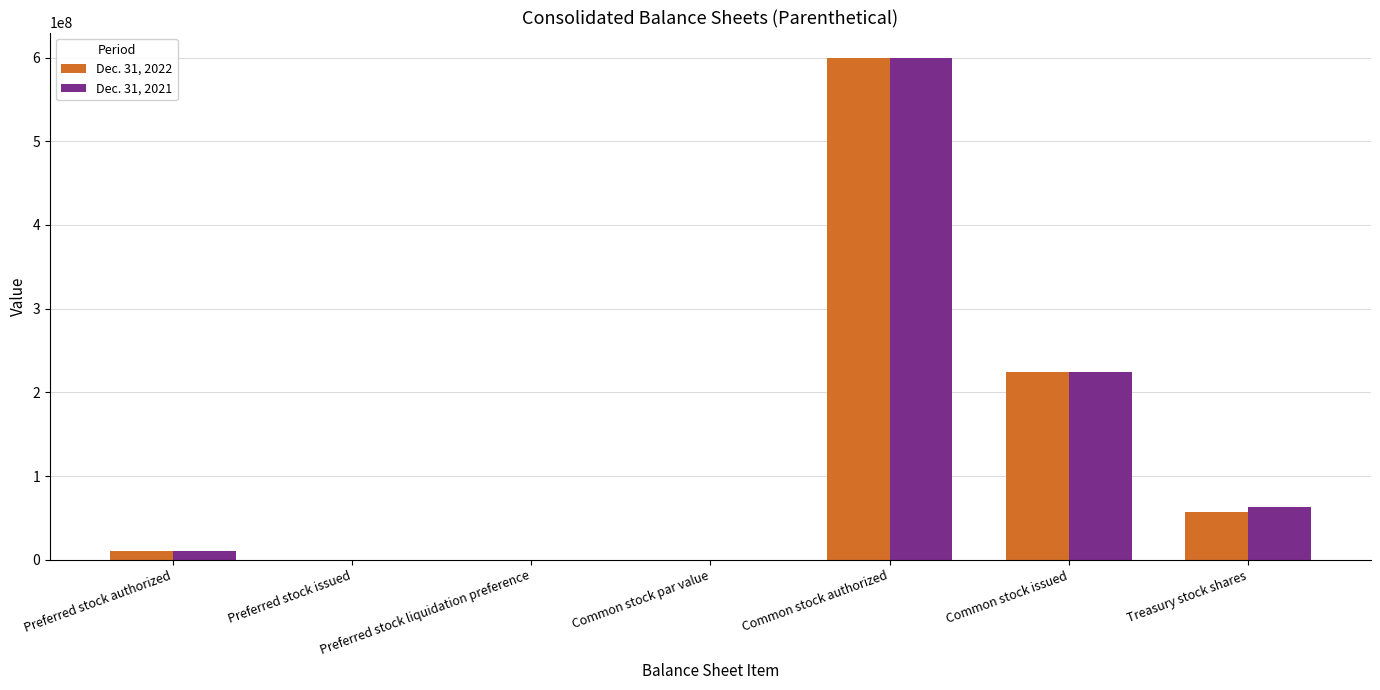

At which label does Dec. 31, 2021 reach its peak?

Common stock authorized